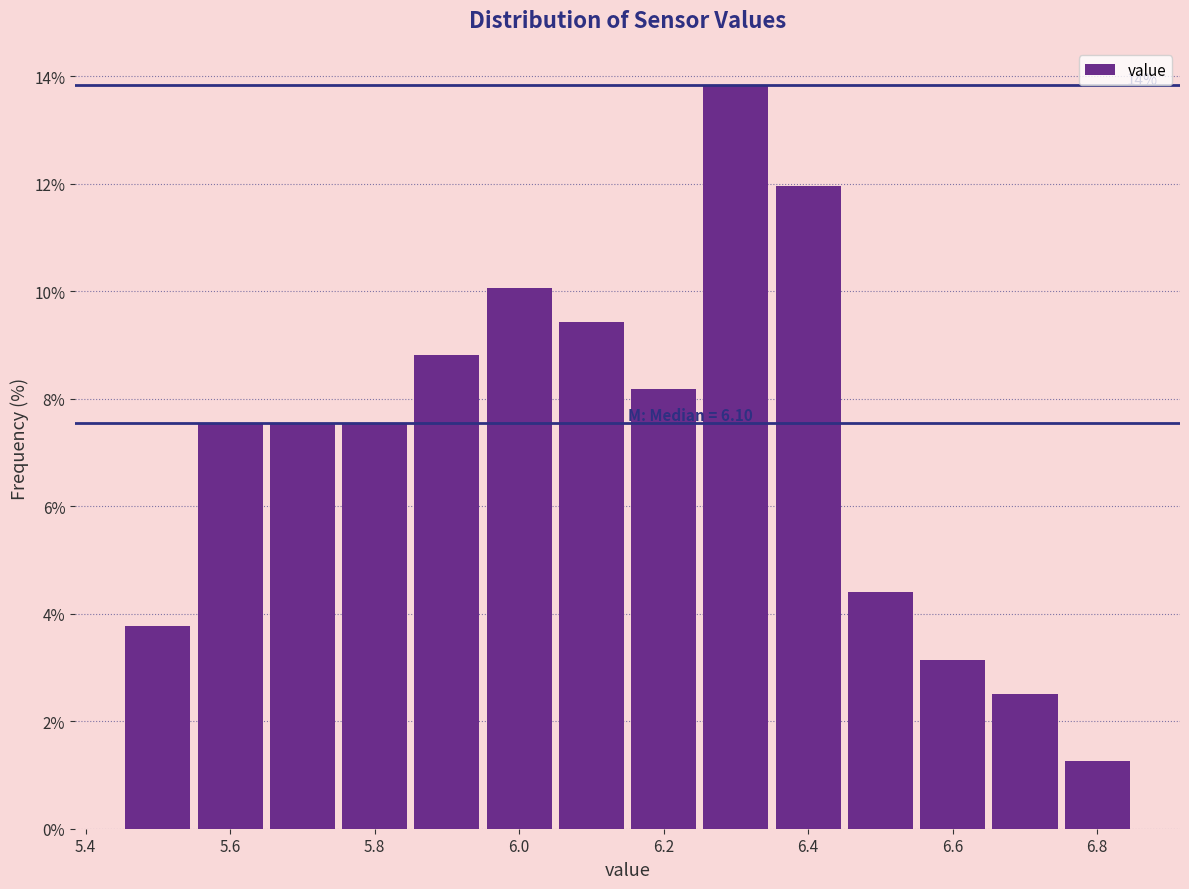

Which range on the x-axis has the tallest bar?

6.25 to 6.35